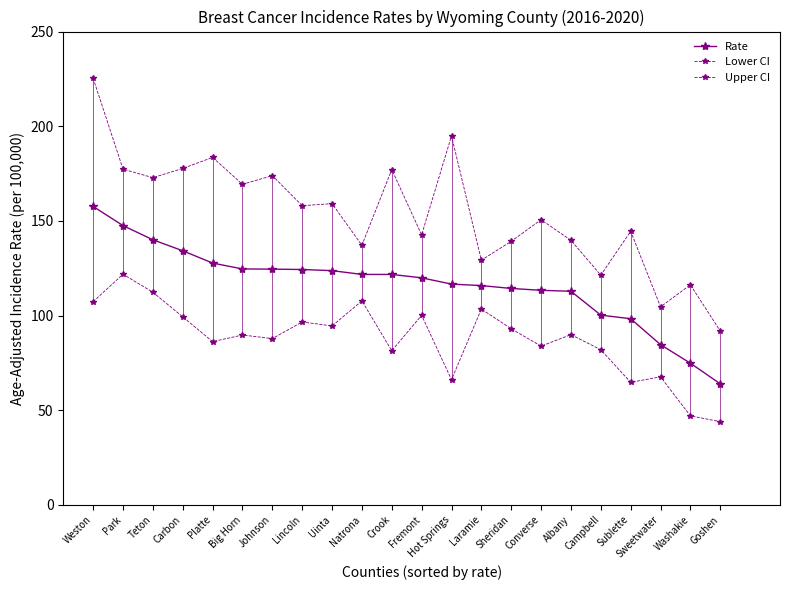

Which series has the largest range (max minus min)?

Upper CI